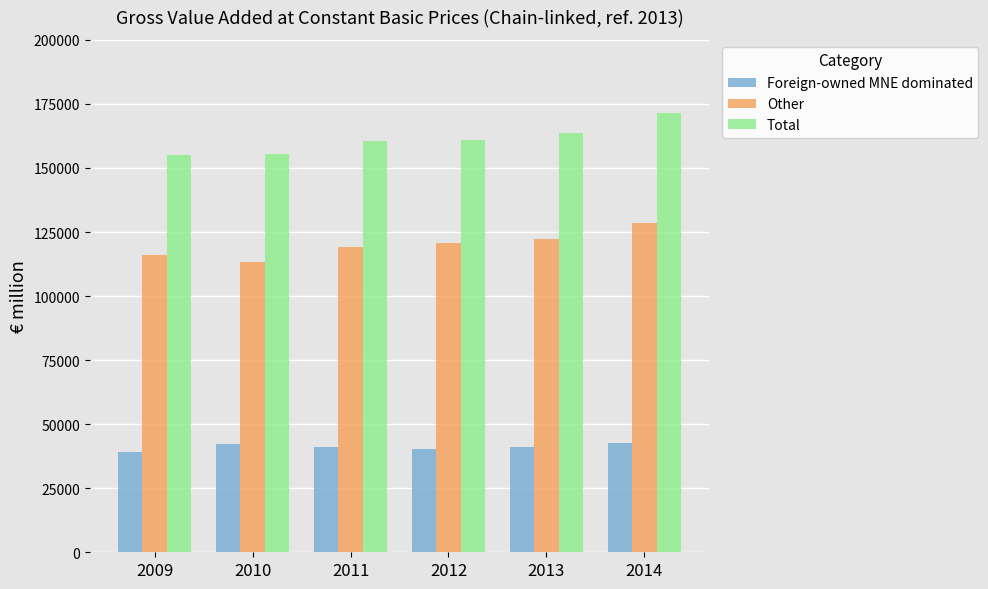

What is the value of the Total bar at the 4th from the left?

161068.9